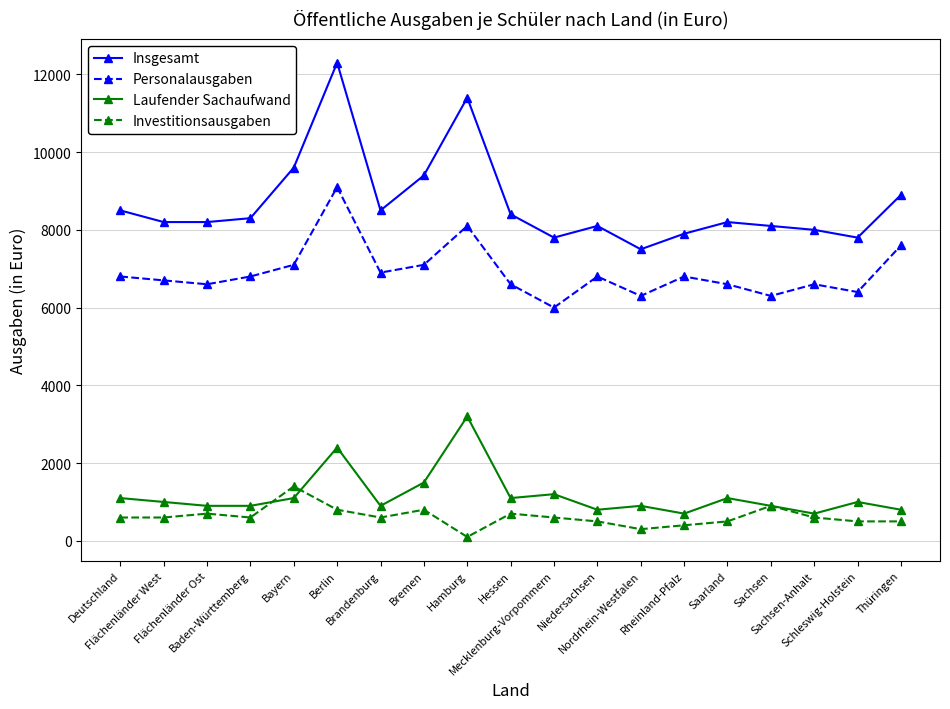

Does the chart have visible grid lines?

Yes